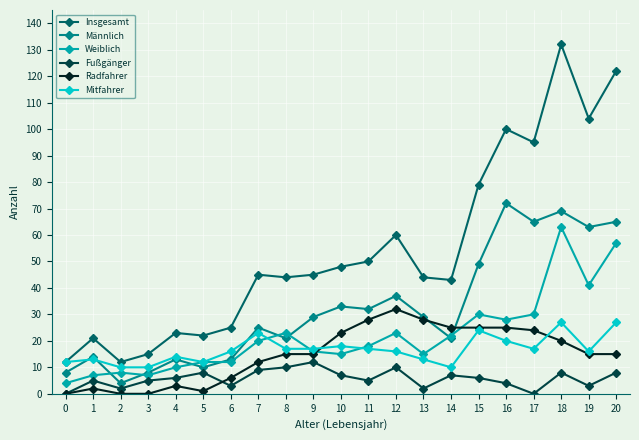

True or false: Mitfahrer and Fußgänger intersect in this chart.

False